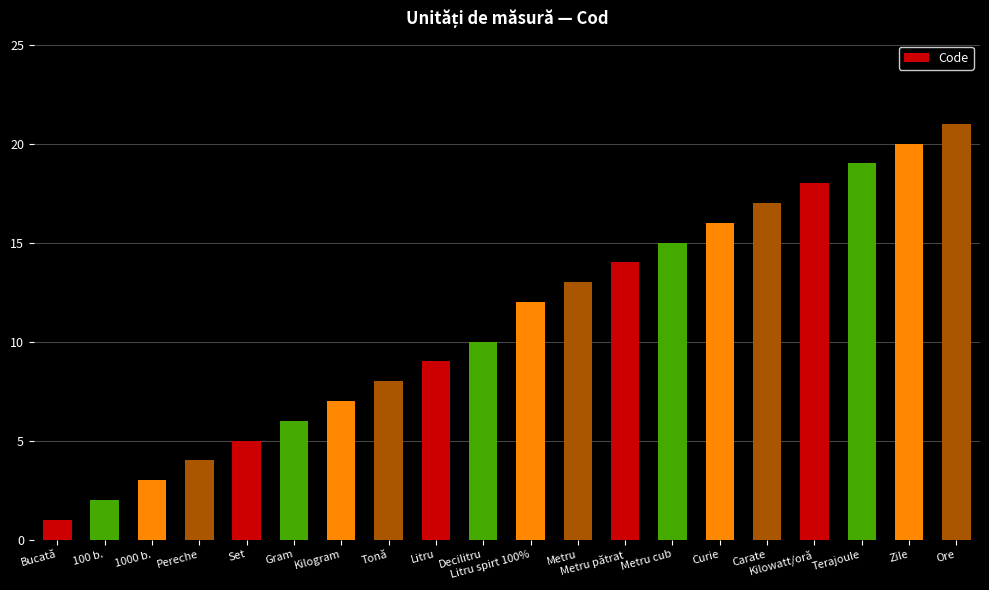

Is it true that the value at Metru is 13?

True